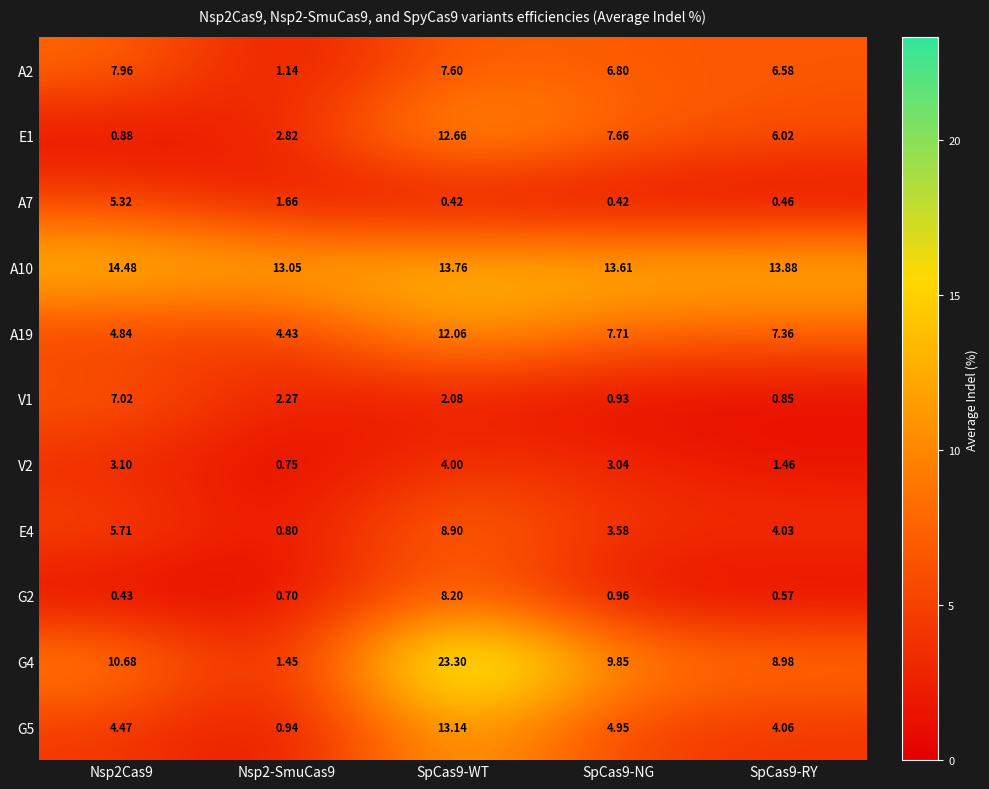

Is the value of V1 at SpCas9-RY greater than the value of A10 at Nsp2-SmuCas9?

No